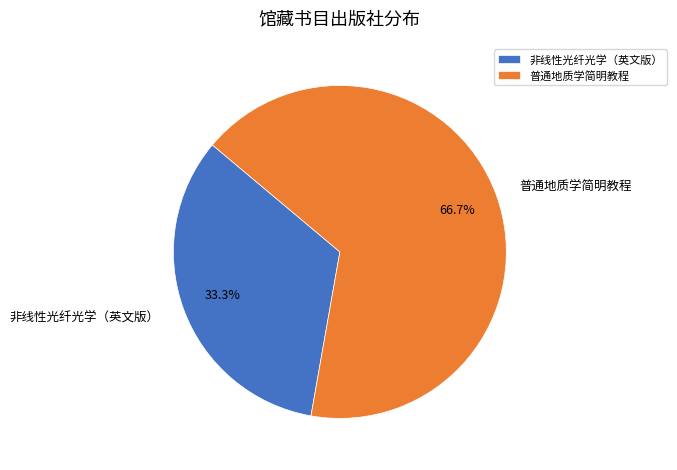

To the nearest percent, what is the average slice percentage?

50%